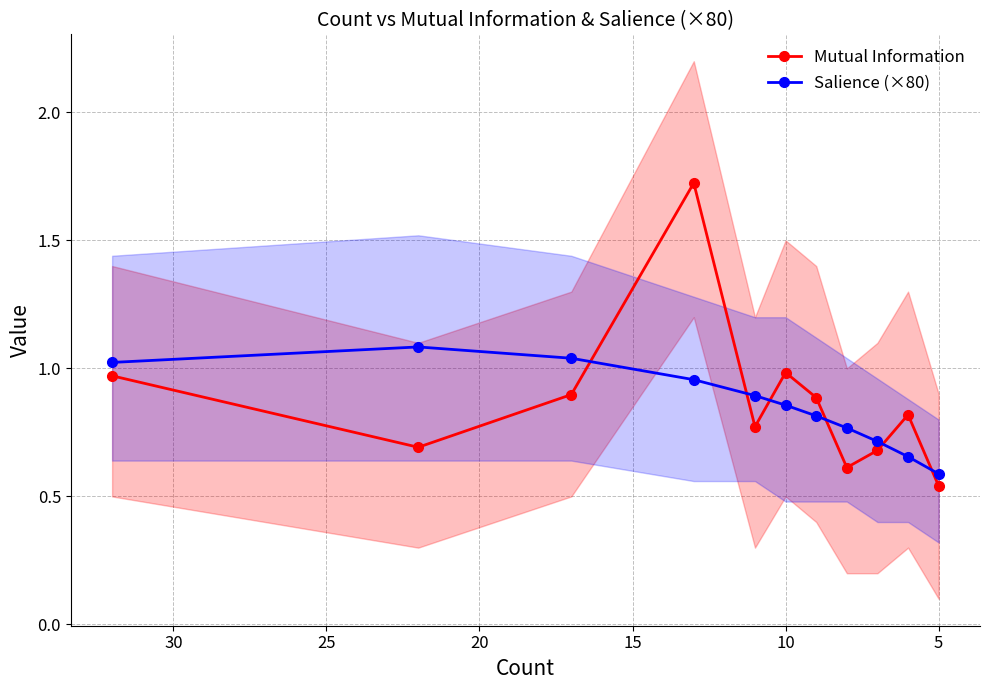

Rank the series by their average value, from lowest to highest.

Salience (×80), Mutual Information